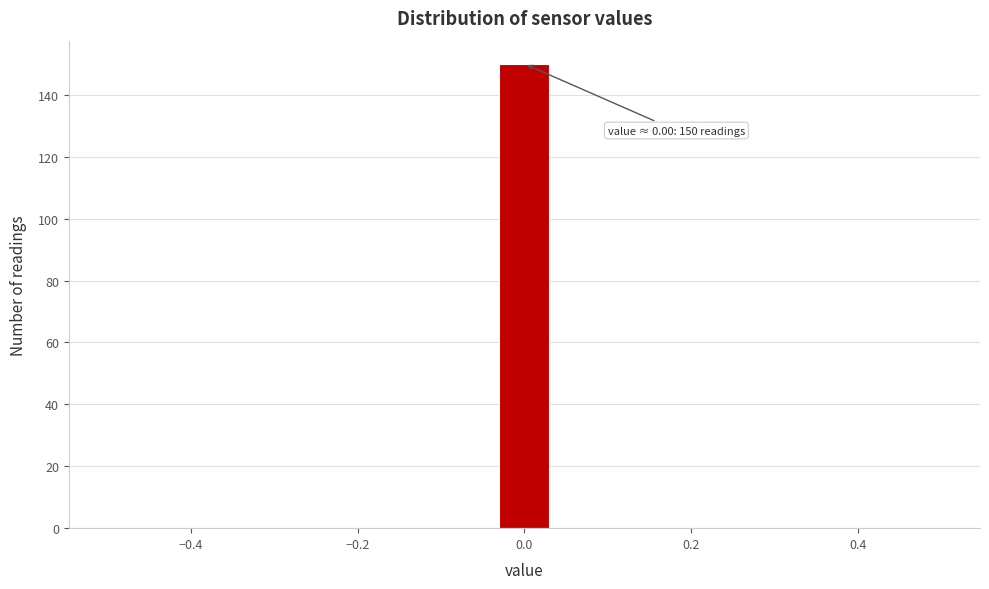

Around what value on the x-axis is the tallest bar? Give the approximate position of its centre, as read against the axis.

0.00